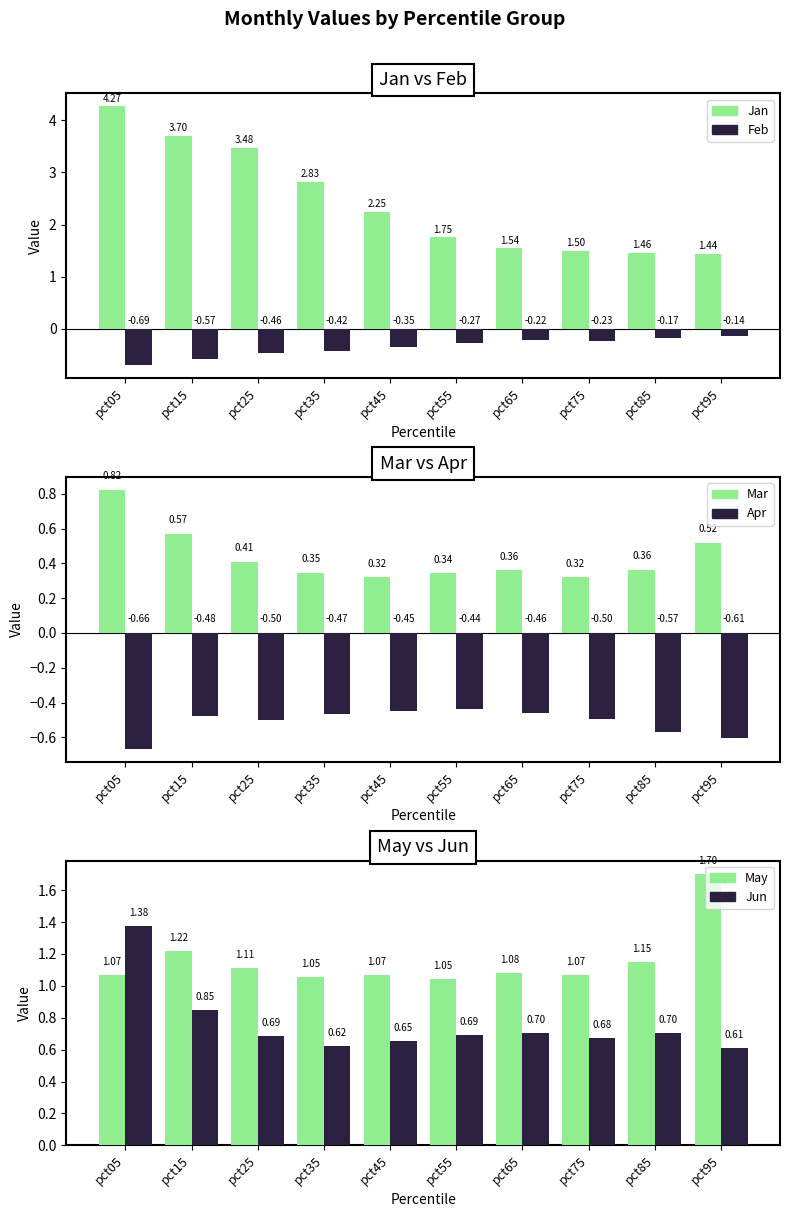

What is the maximum value shown in the chart?

4.3